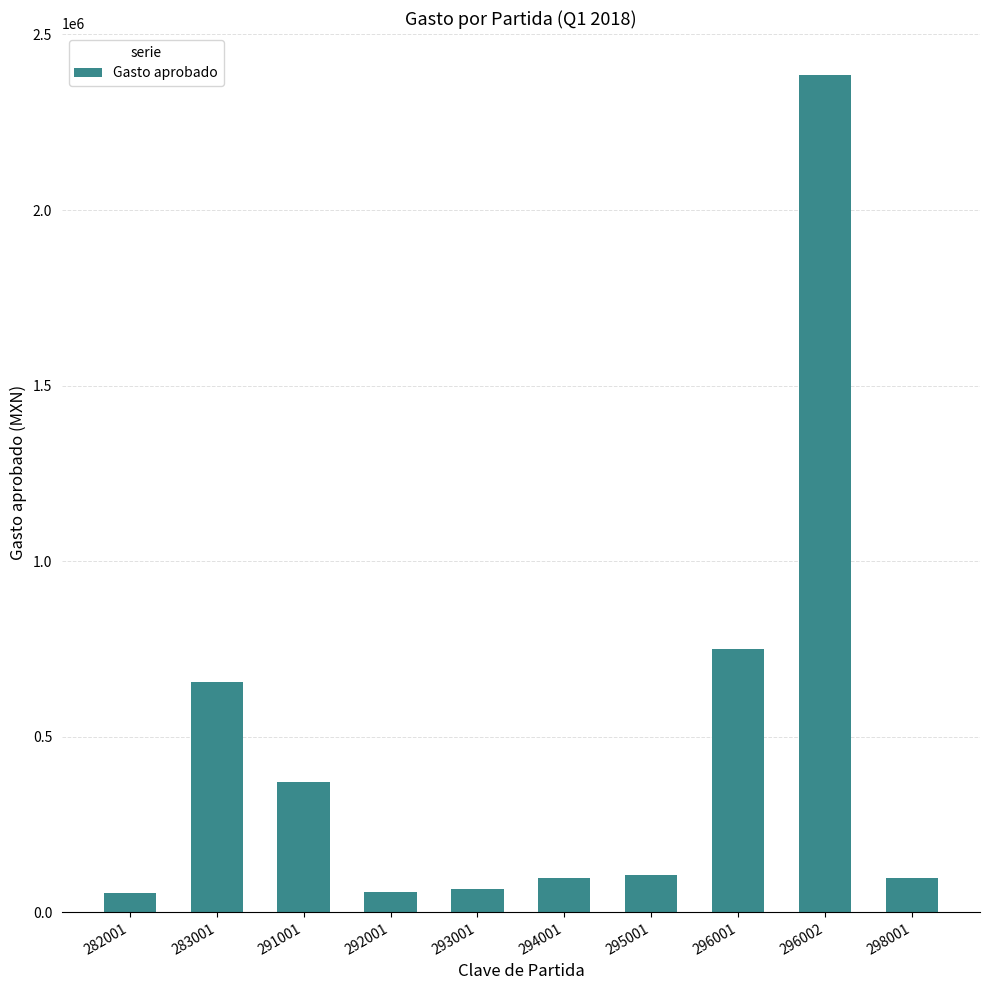

What is the maximum value shown in the chart?

2384900